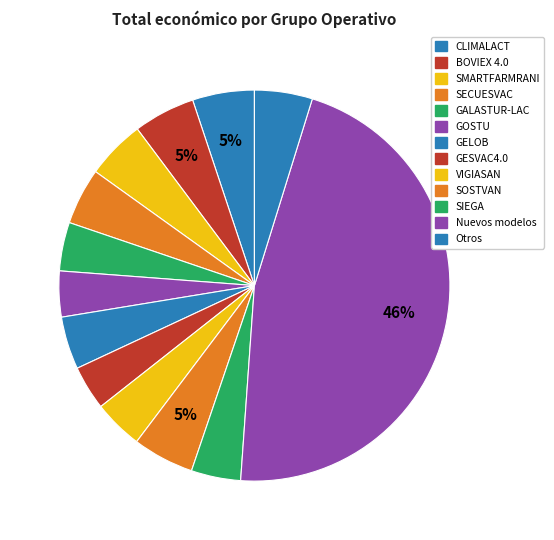

How many segments does this pie chart have?

13